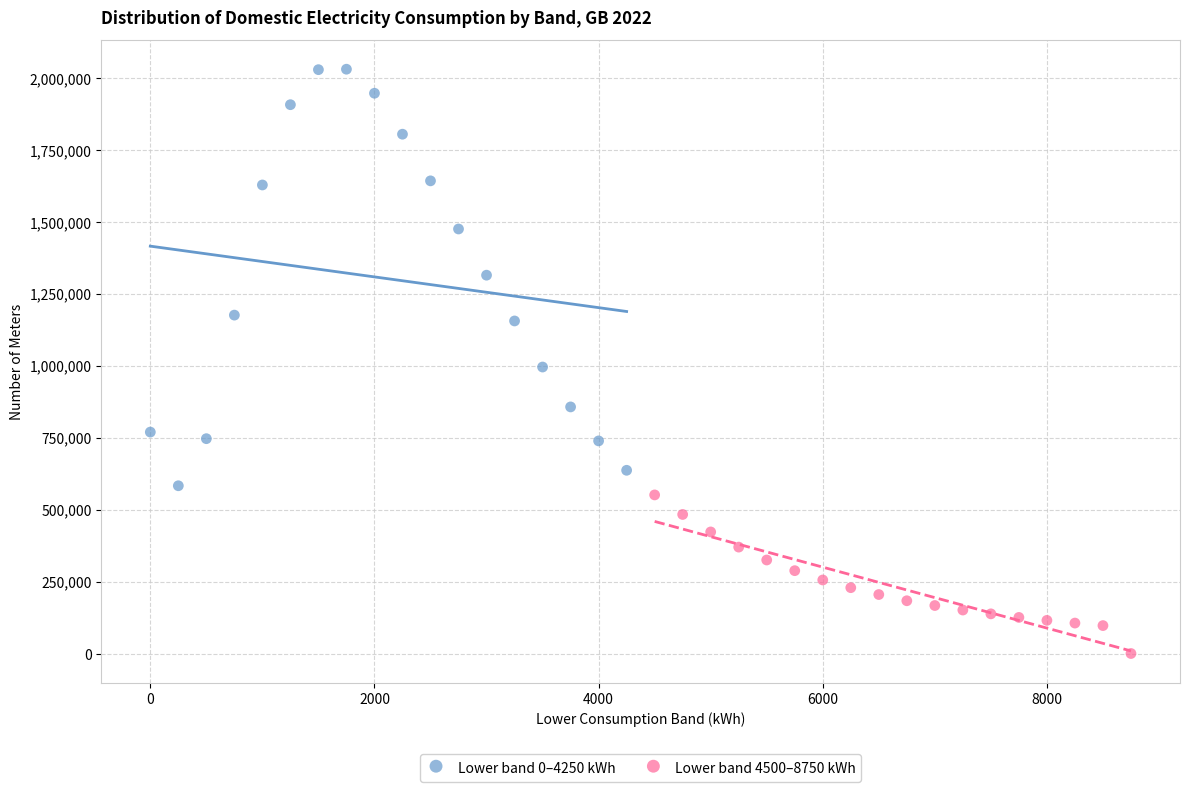

Which series reaches the minimum Y coordinate?

Lower band 4500–8750 kWh